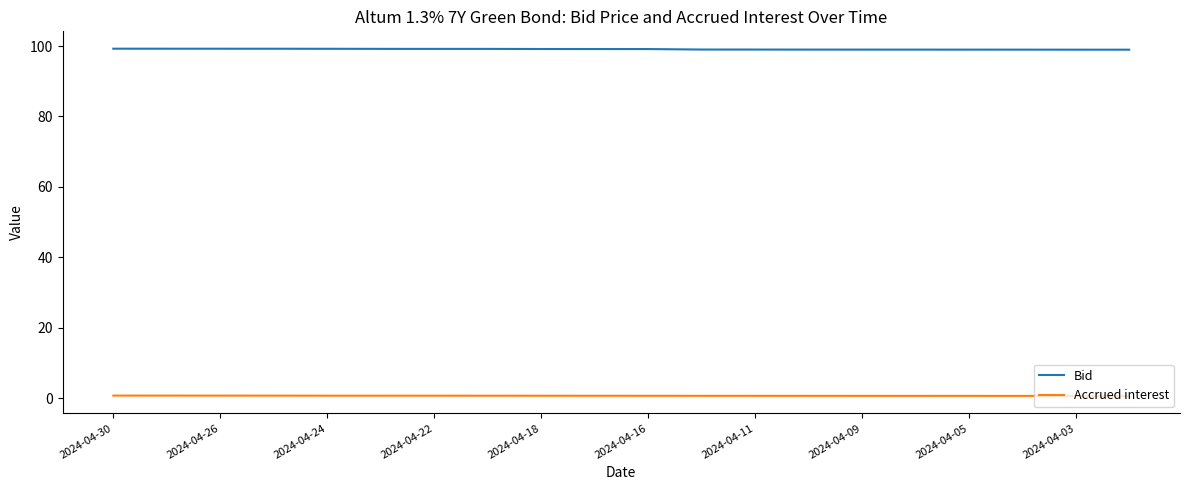

List the series in order of their overall mean, highest first.

Bid, Accrued interest